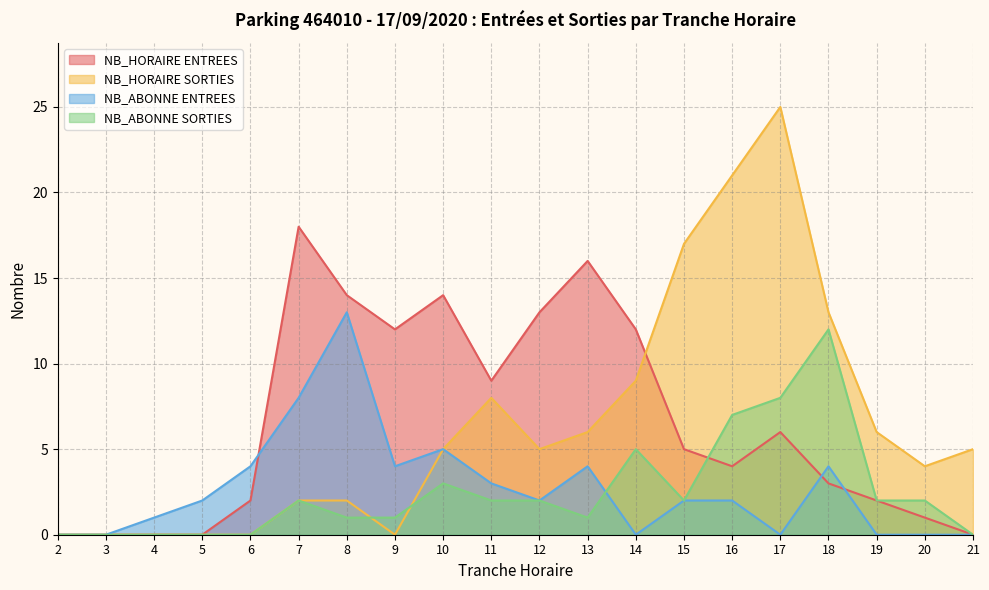

Between 8 and 17, which series saw the biggest shift?

NB_HORAIRE SORTIES